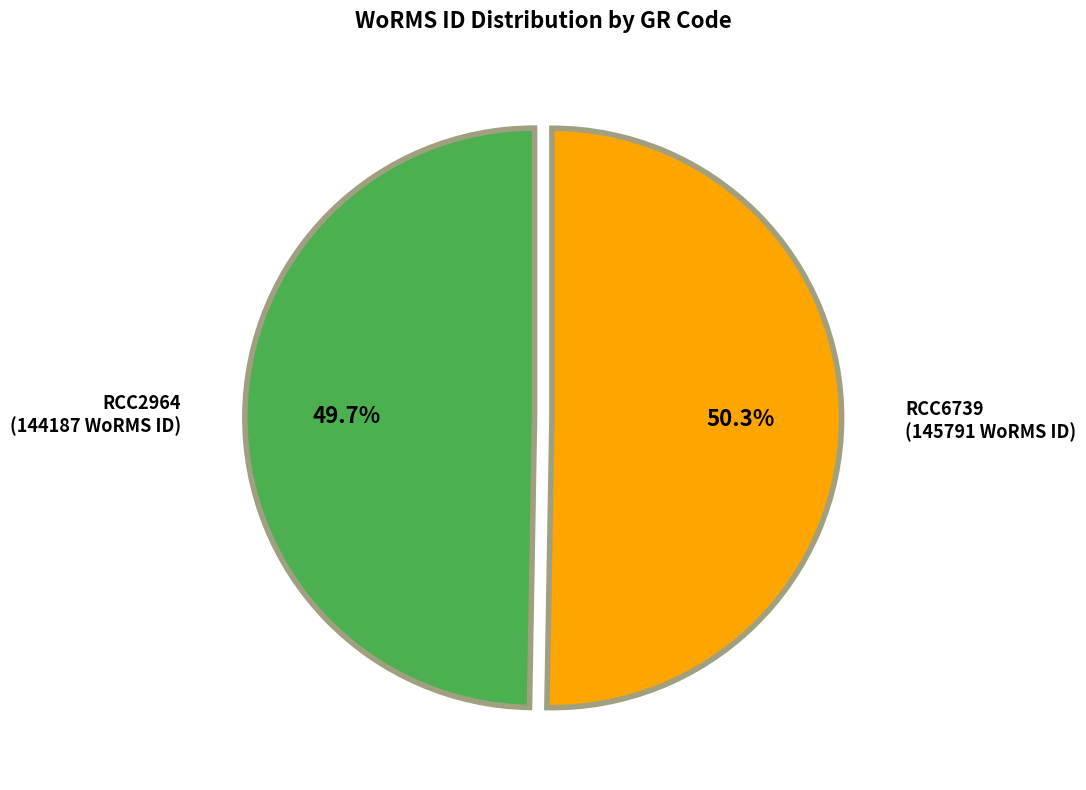

Which category accounts for the majority?

RCC6739